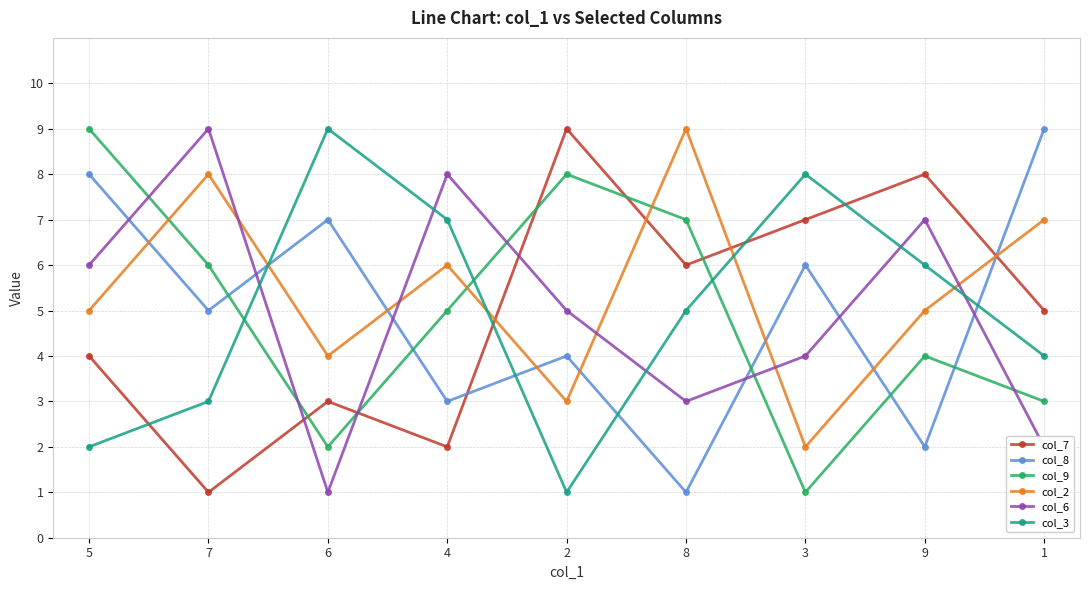

Rank the categories by col_9 value from lowest to highest.

3, 6, 1, 9, 4, 7, 8, 2, 5